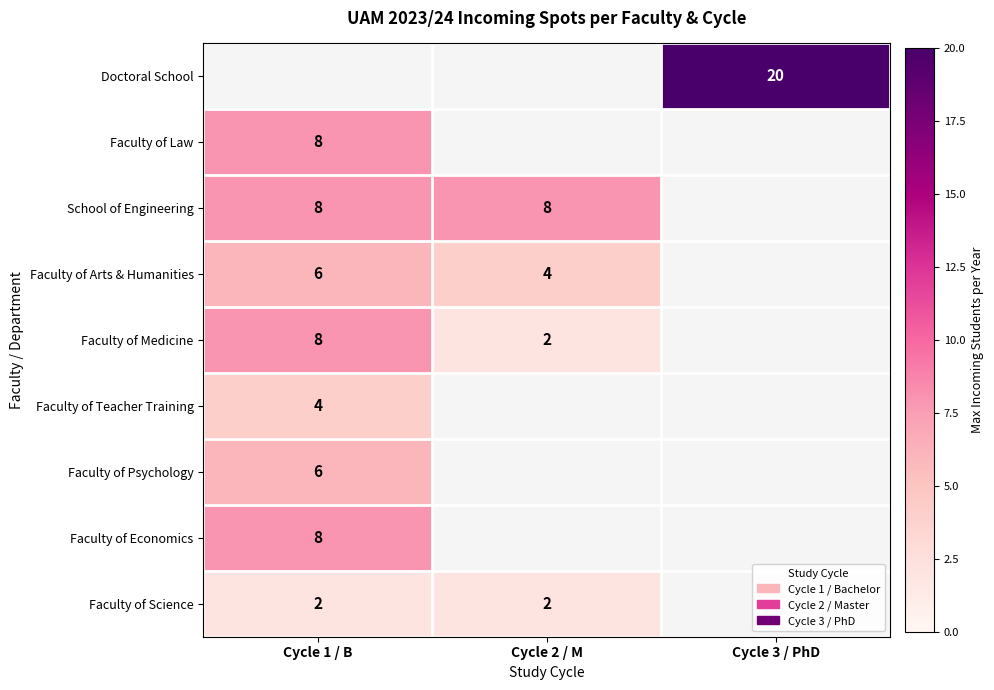

The Faculty of Arts & Humanities series shows 6 at Cycle 1 / B. True or false?

True